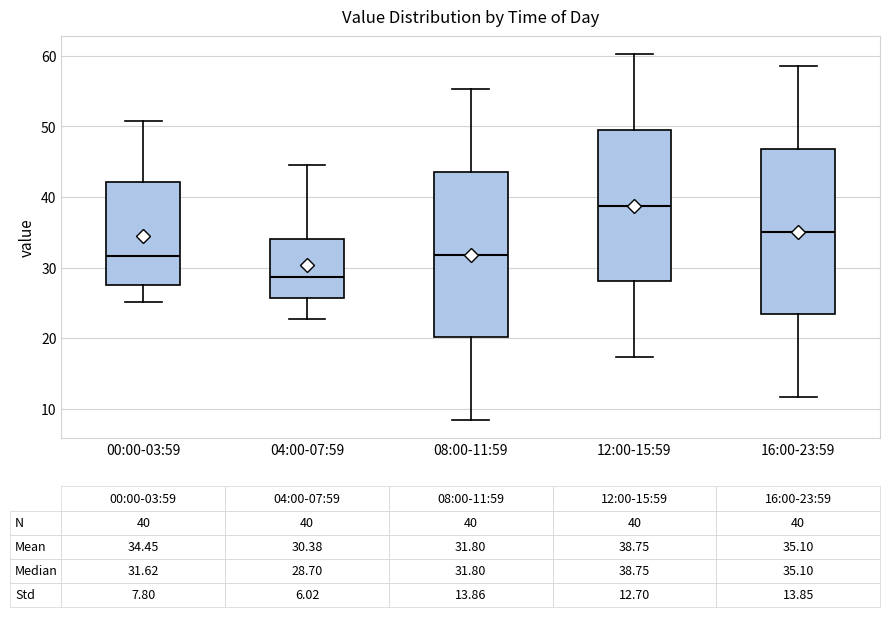

Which box's median line is the highest?

12:00-15:59